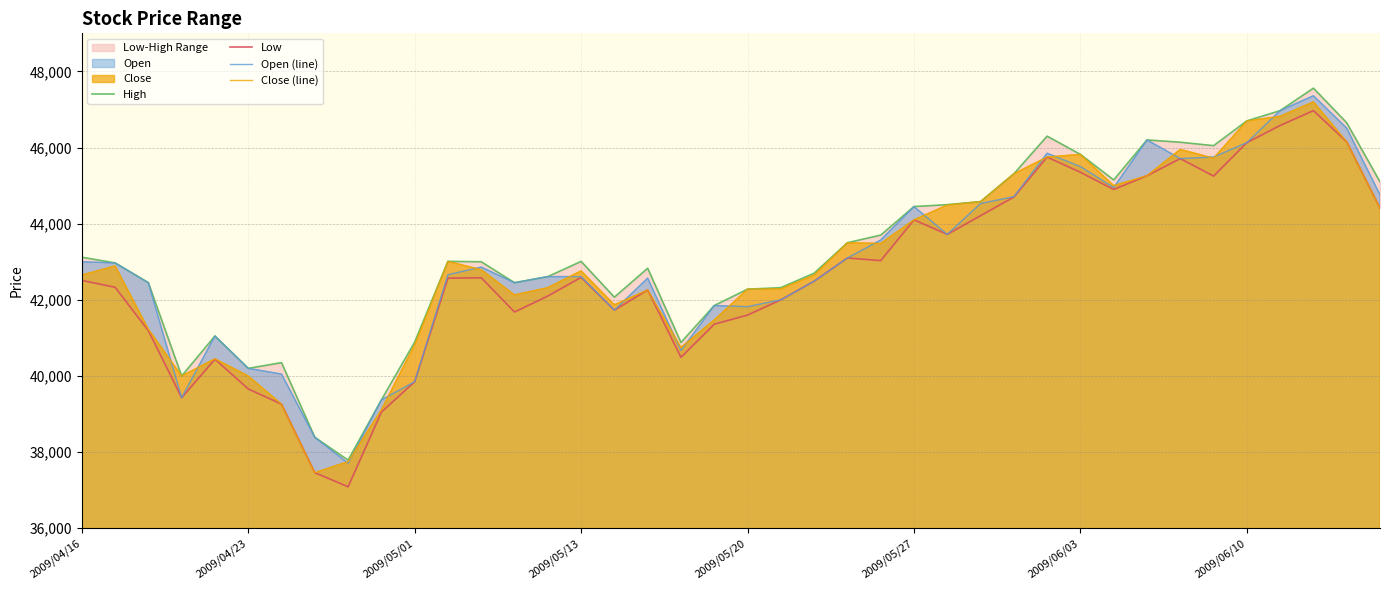

Is the value of Close (line) at 2009/05/20 greater than the value of Open (line) at 2009/06/03?

No